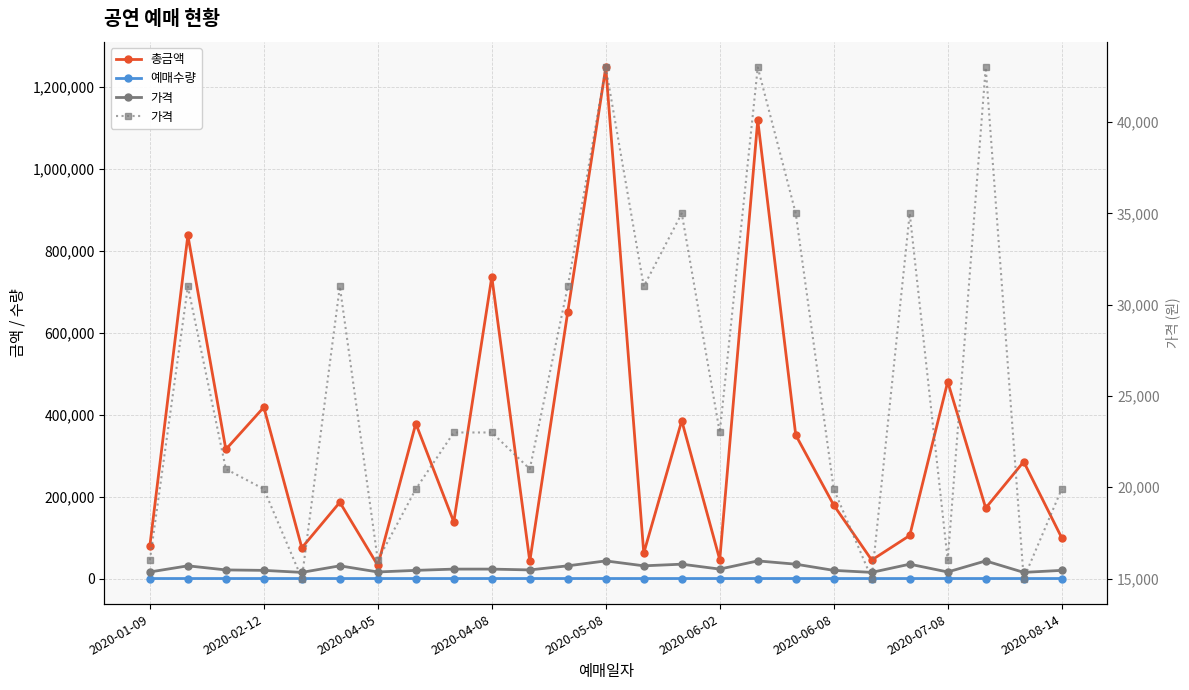

The value of 가격 at 16 is 43000. True or false?

True